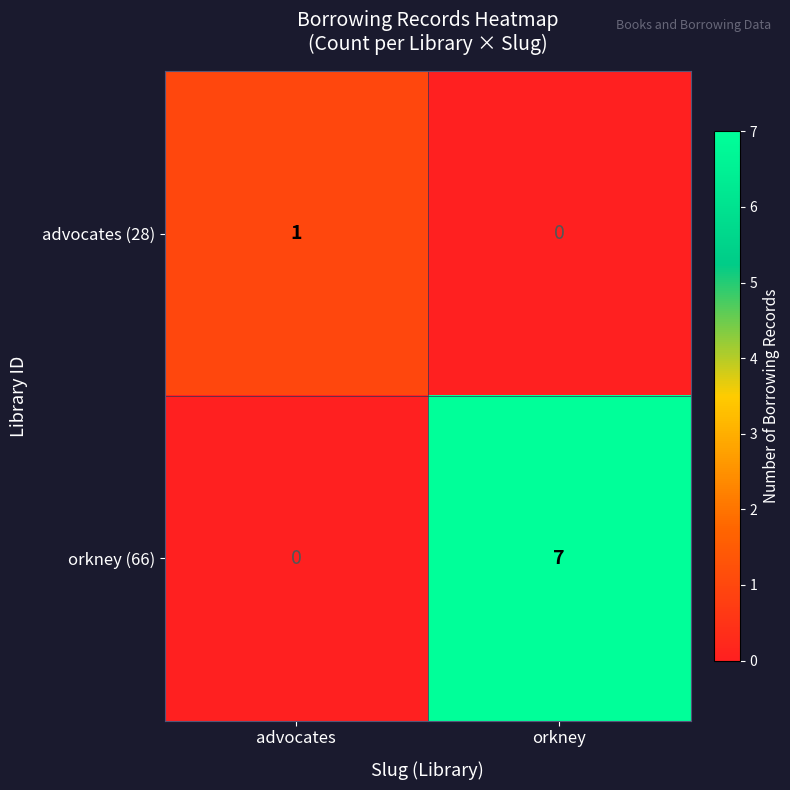

Reading right to left, transcribe all the data shown in this chart.

advocates (28): 0	1
orkney (66): 7	0